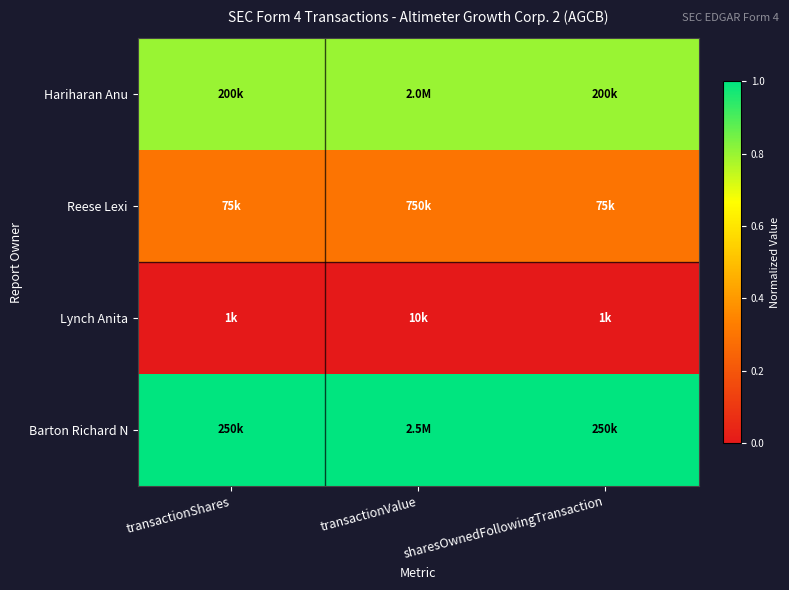

Rank the series by their maximum value, from highest to lowest.

Barton Richard N, Hariharan Anu, Reese Lexi, Lynch Anita